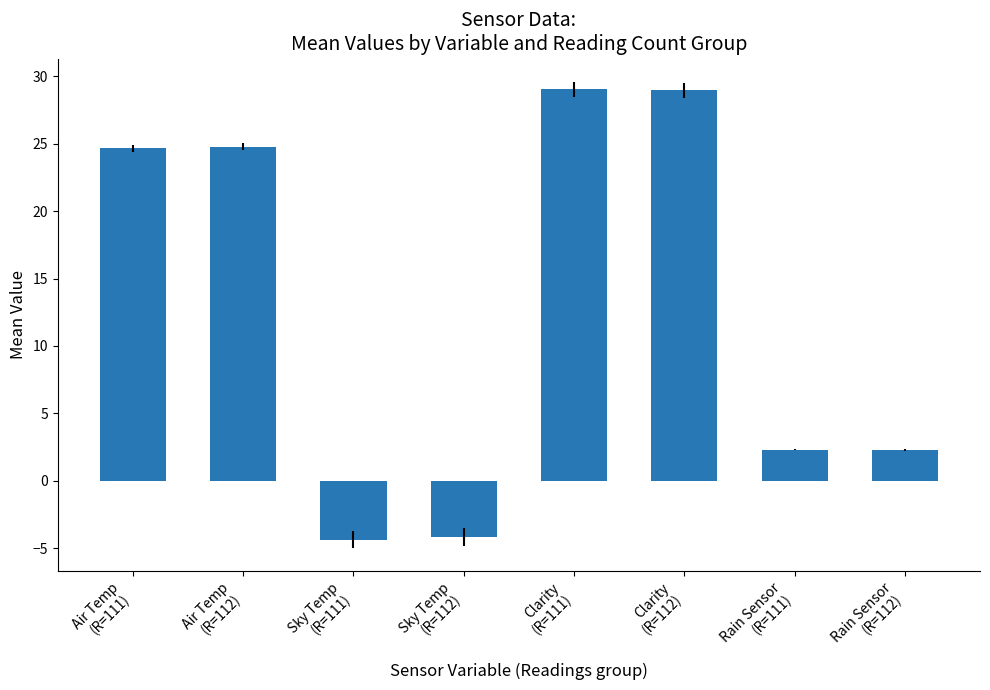

What is the smallest value displayed?

-4.4